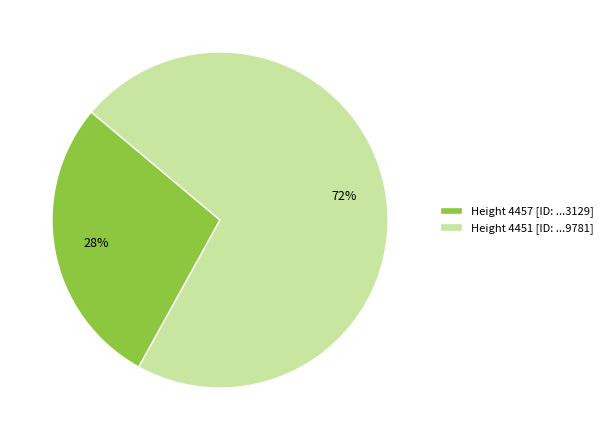

What percentage is the Height 4457 [ID: ...3129] slice, to the nearest percent?

28%